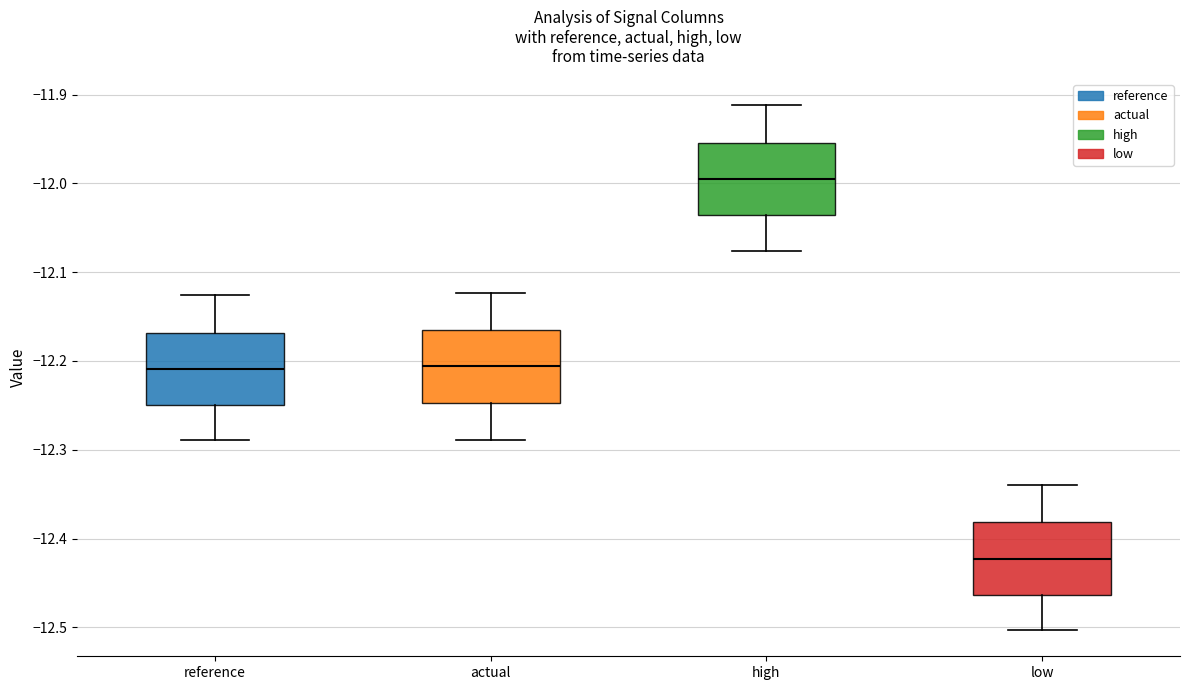

Reading left to right, read every box against the y-axis: the position of its median line, the range the box covers, and the ends of its whiskers. The values are not printed on the chart, so give them approximately, as read against the axis.

reference: median -12.21, box -12.25 to -12.17, whiskers -12.29 to -12.13
actual: median -12.21, box -12.25 to -12.16, whiskers -12.29 to -12.12
high: median -12.00, box -12.04 to -11.95, whiskers -12.08 to -11.91
low: median -12.42, box -12.46 to -12.38, whiskers -12.50 to -12.34